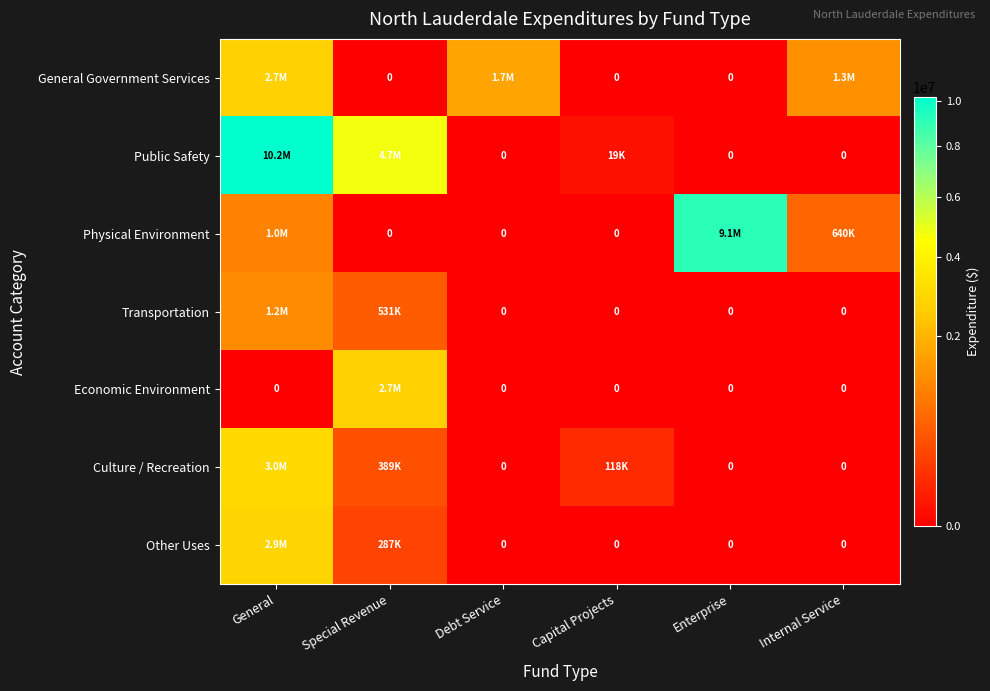

Is it true that Public Safety equals 0 at Enterprise?

True